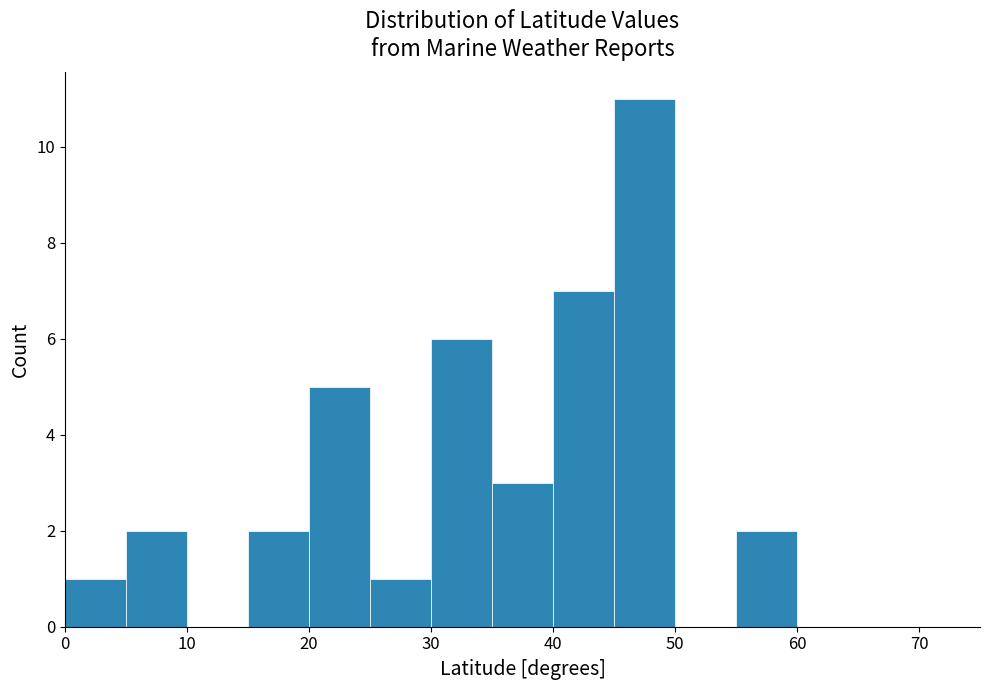

Reading left to right, list every bar in this chart as the range it spans on the x-axis followed by its height. The values are not printed on the chart, so give them approximately, as read against the axis.

0 to 5: 1
5 to 10: 2
10 to 15: 0
15 to 20: 2
20 to 25: 5
25 to 30: 1
30 to 35: 6
35 to 40: 3
40 to 45: 7
45 to 50: 11
50 to 55: 0
55 to 60: 2
60 to 65: 0
65 to 70: 0
70 to 75: 0